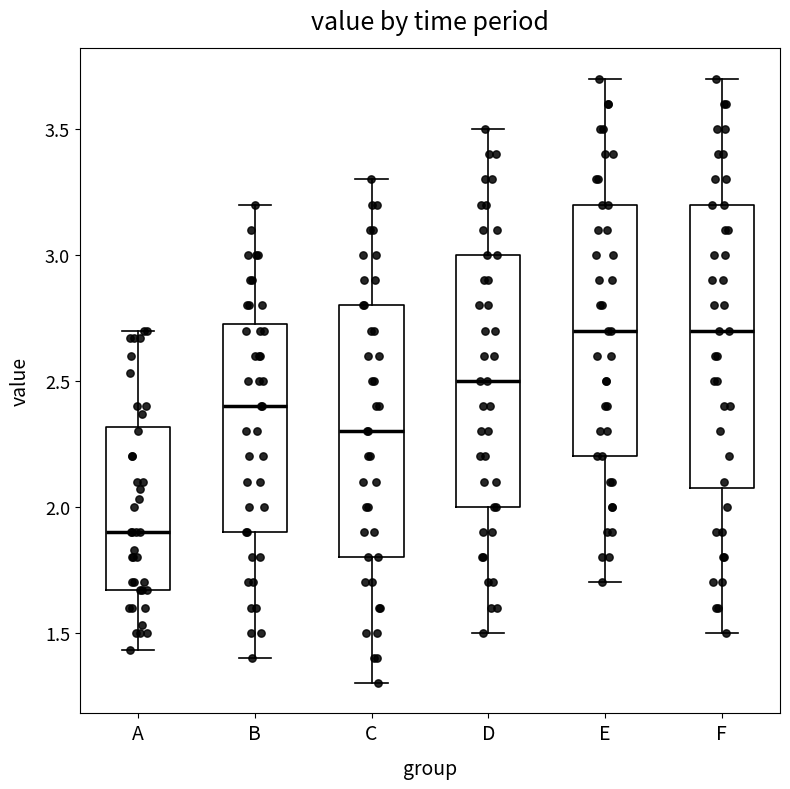

Where is the upper edge of the box for A on the y-axis? The values are not printed on the chart, so give them approximately, as read against the axis.

2.30